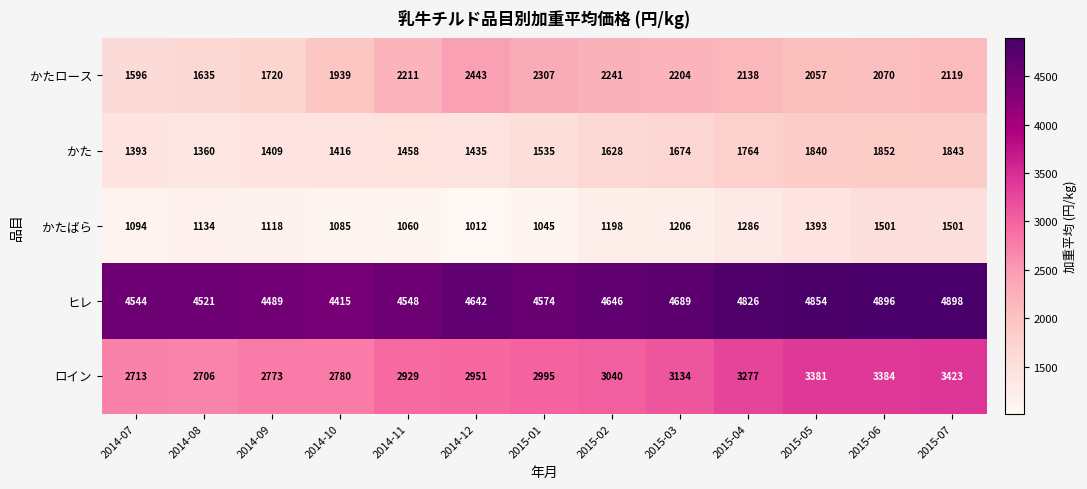

What is the smallest value displayed?

1012